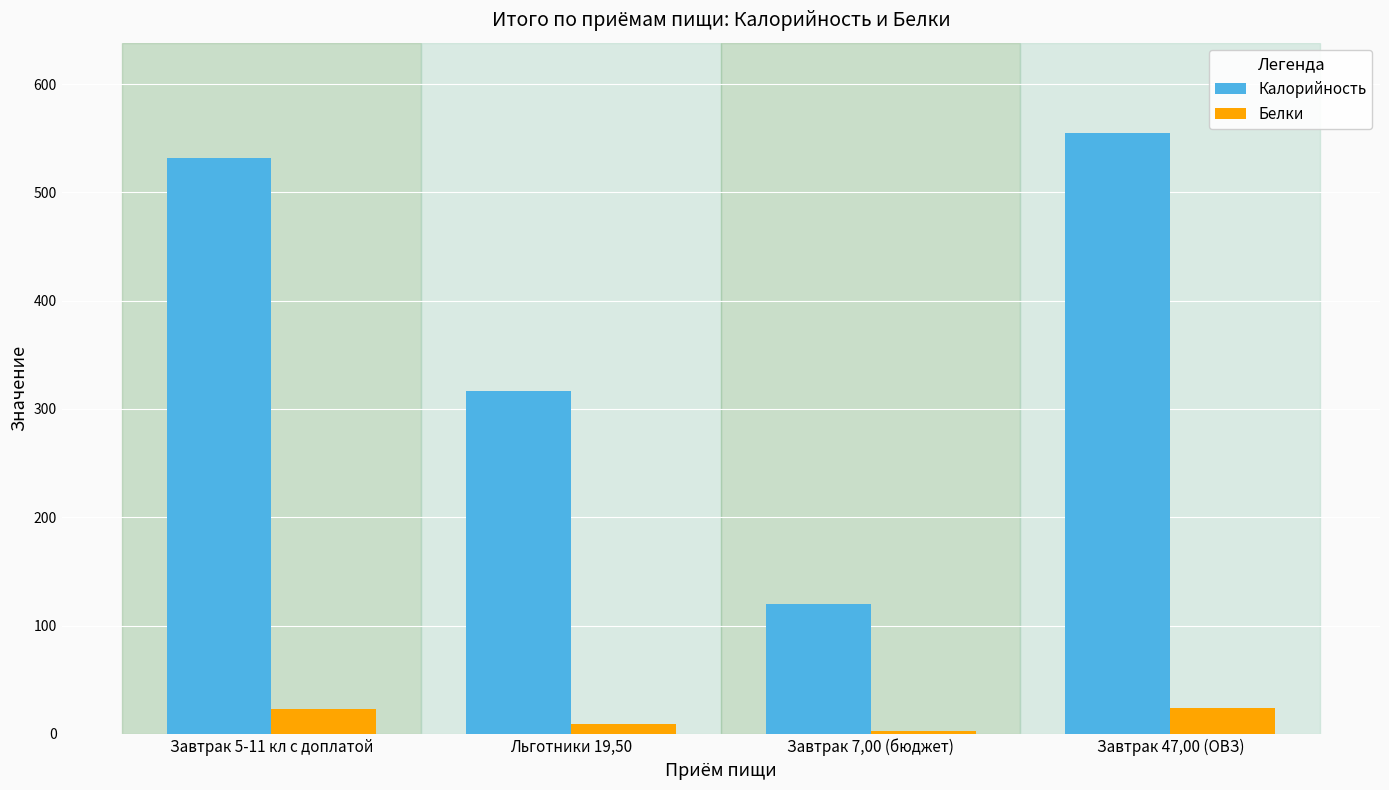

List the series in order of their peak value, highest first.

Калорийность, Белки